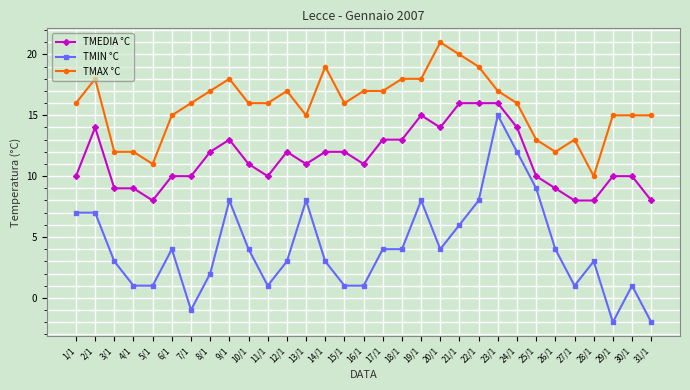

What is the smallest value displayed?

-2